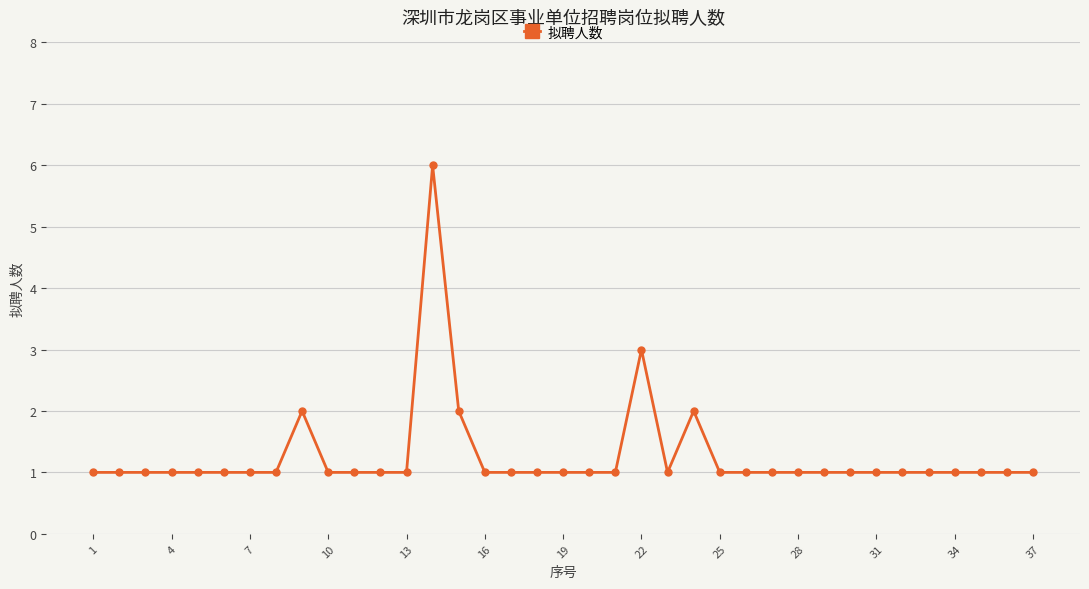

What is the maximum value shown in the chart?

6